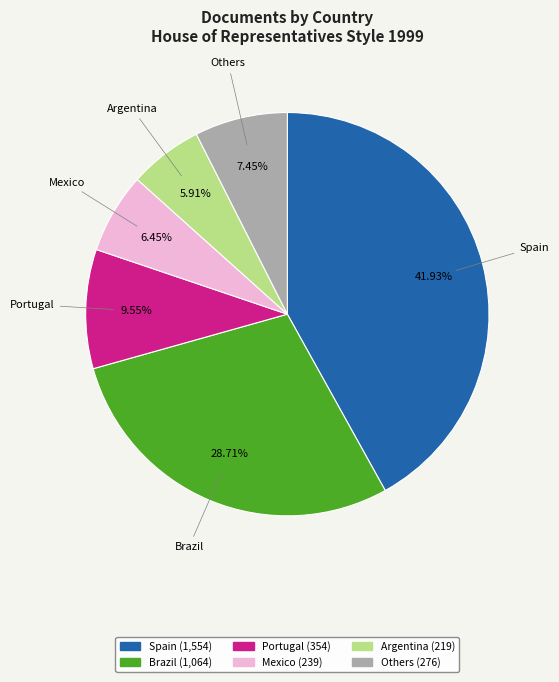

Is there a majority slice in this chart?

No